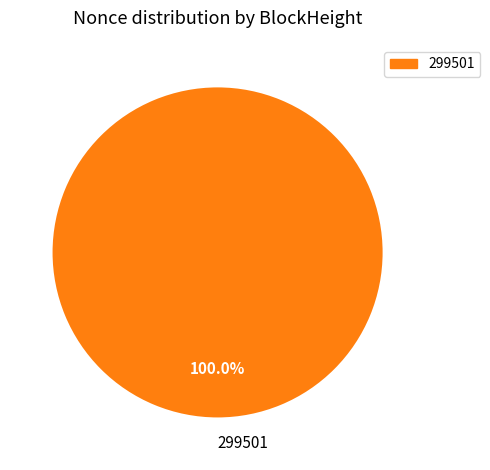

Is there any slice that represents more than half of the pie?

Yes